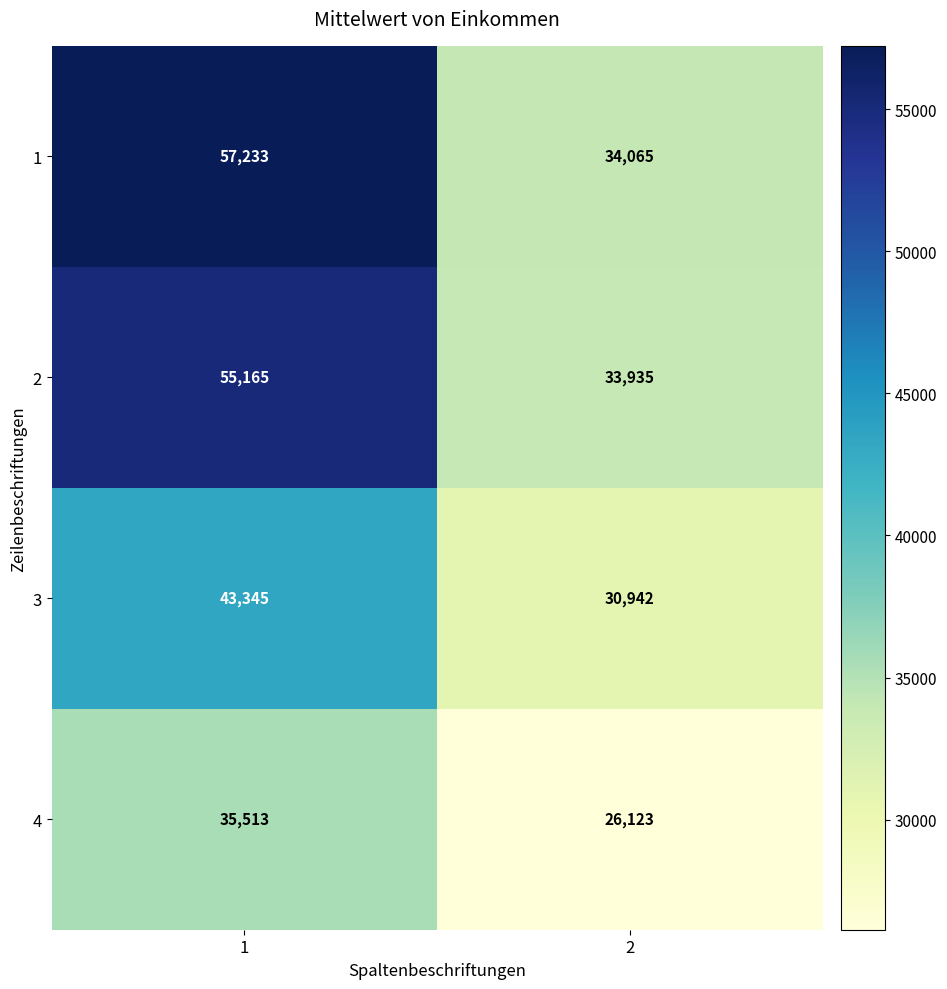

What is the smallest value displayed?

26123